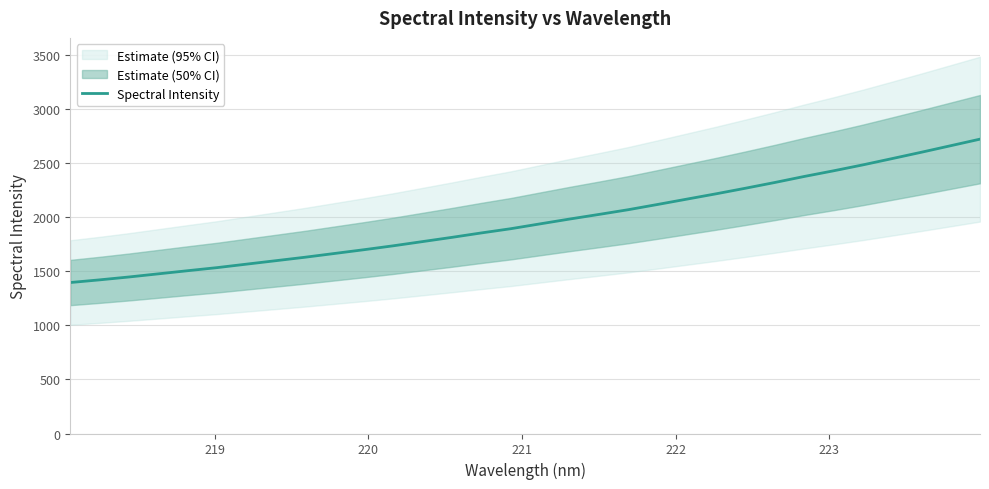

What is the minimum value for Spectral Intensity?

1396.9